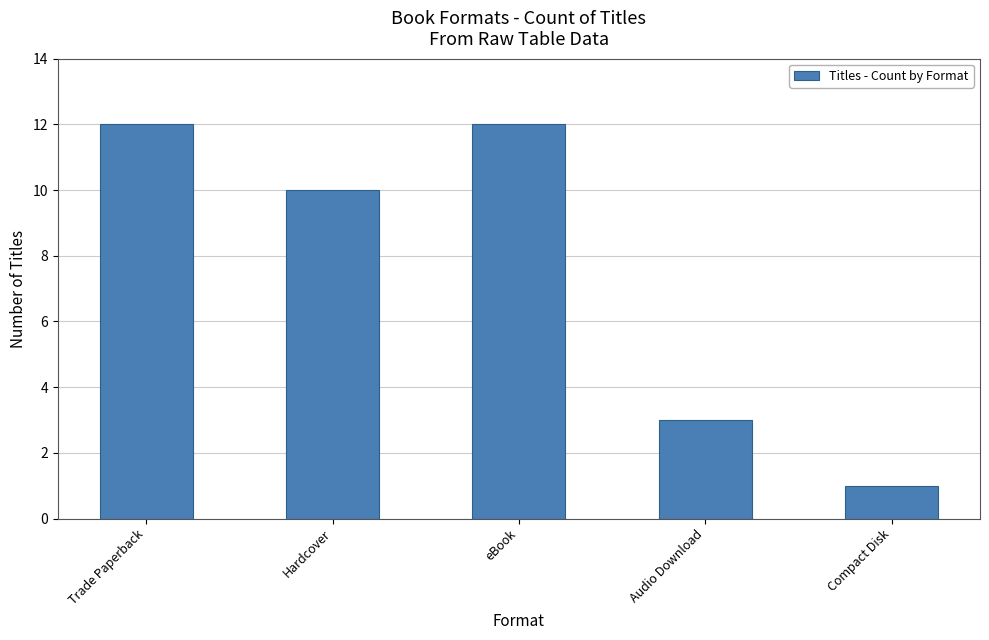

What is the sum of the values at Audio Download and Trade Paperback?

15